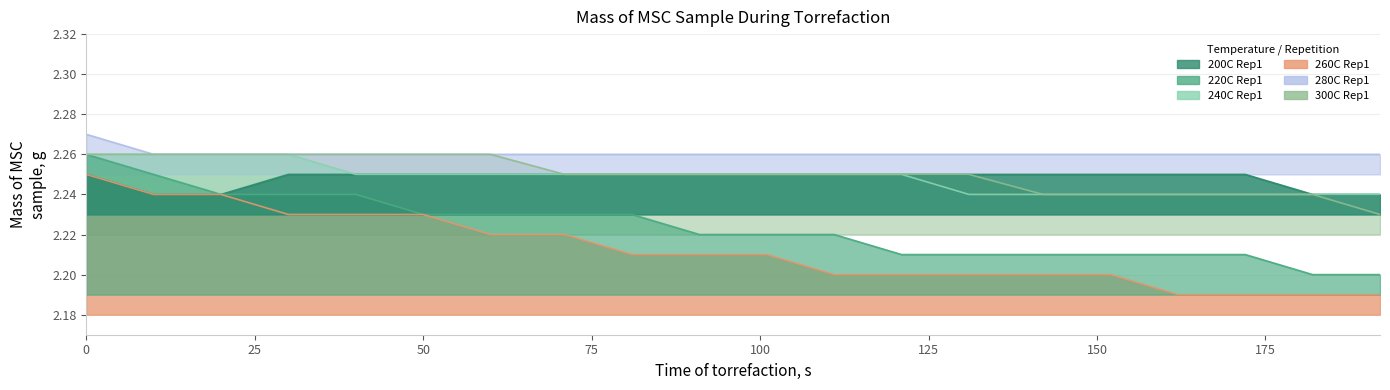

True or false: 220C Rep1 and 280C Rep1 intersect in this chart.

False